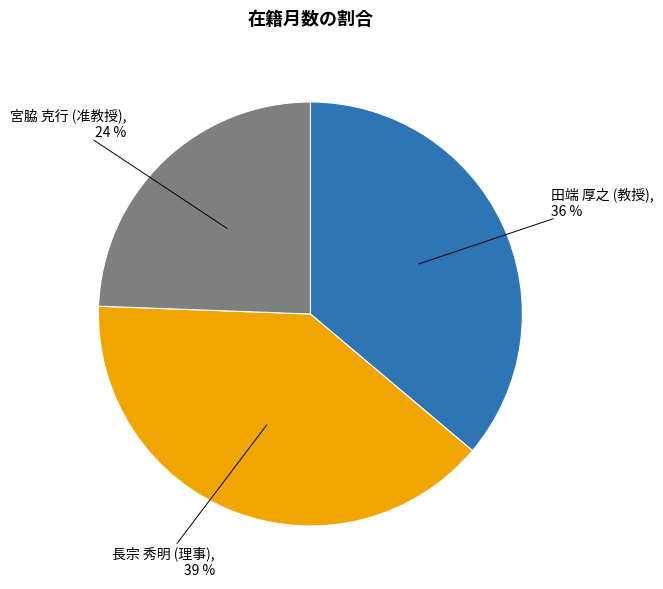

To the nearest percent, what is the difference between the largest and smallest slice percentages?

15%